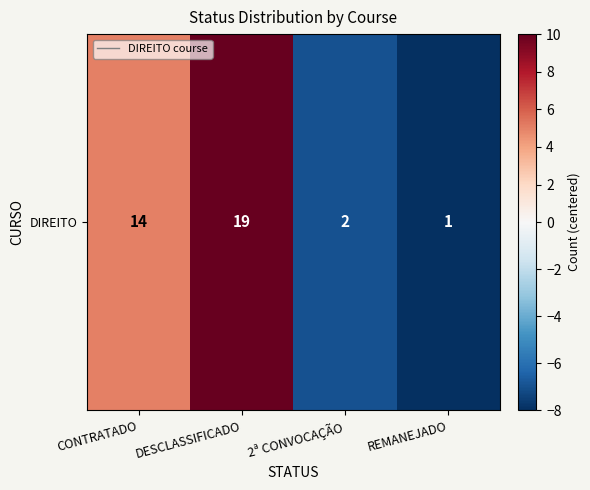

Rank the categories by value from lowest to highest.

REMANEJADO, 2ª CONVOCAÇÃO, CONTRATADO, DESCLASSIFICADO